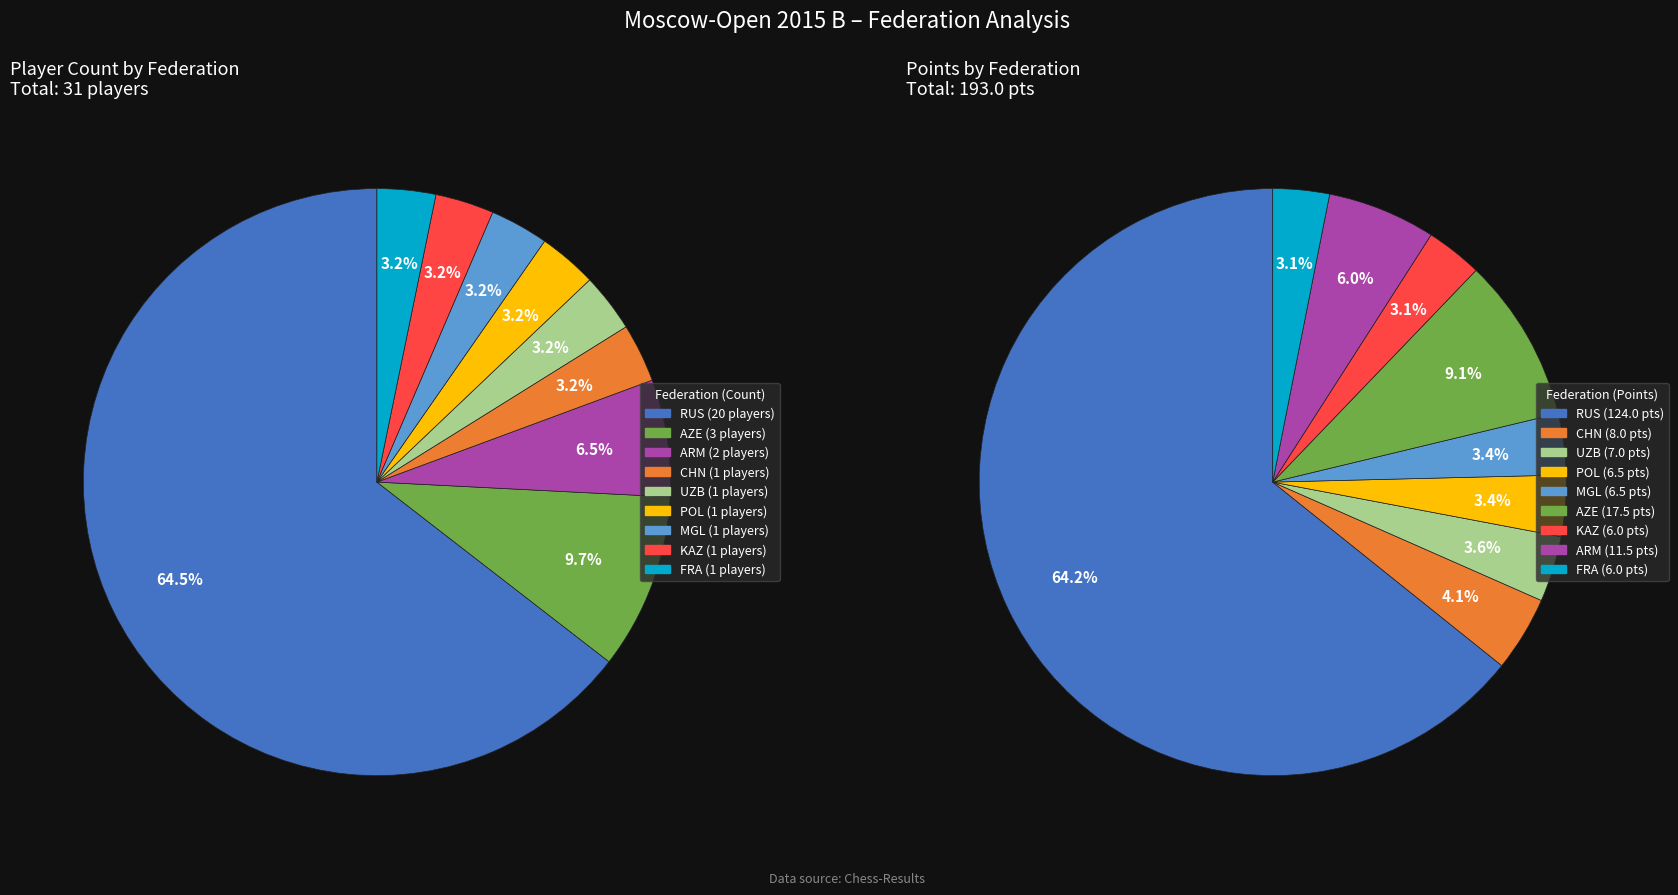

Which has a higher value, AZE or POL?

AZE